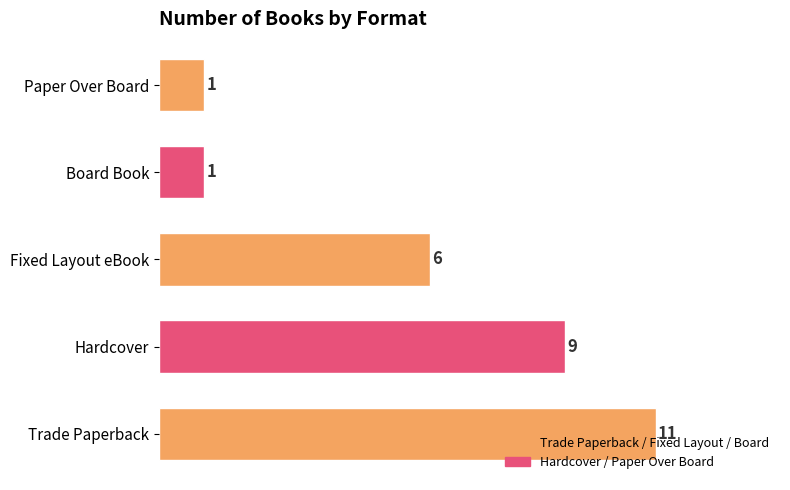

What is the ratio of the value at Fixed Layout eBook to the value at Trade Paperback?

0.5